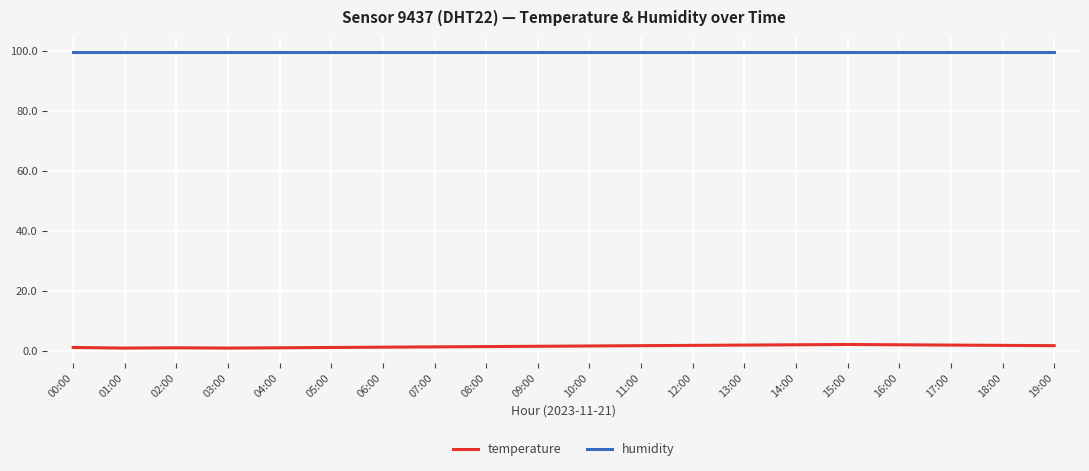

True or false: temperature and humidity cross at least once.

False